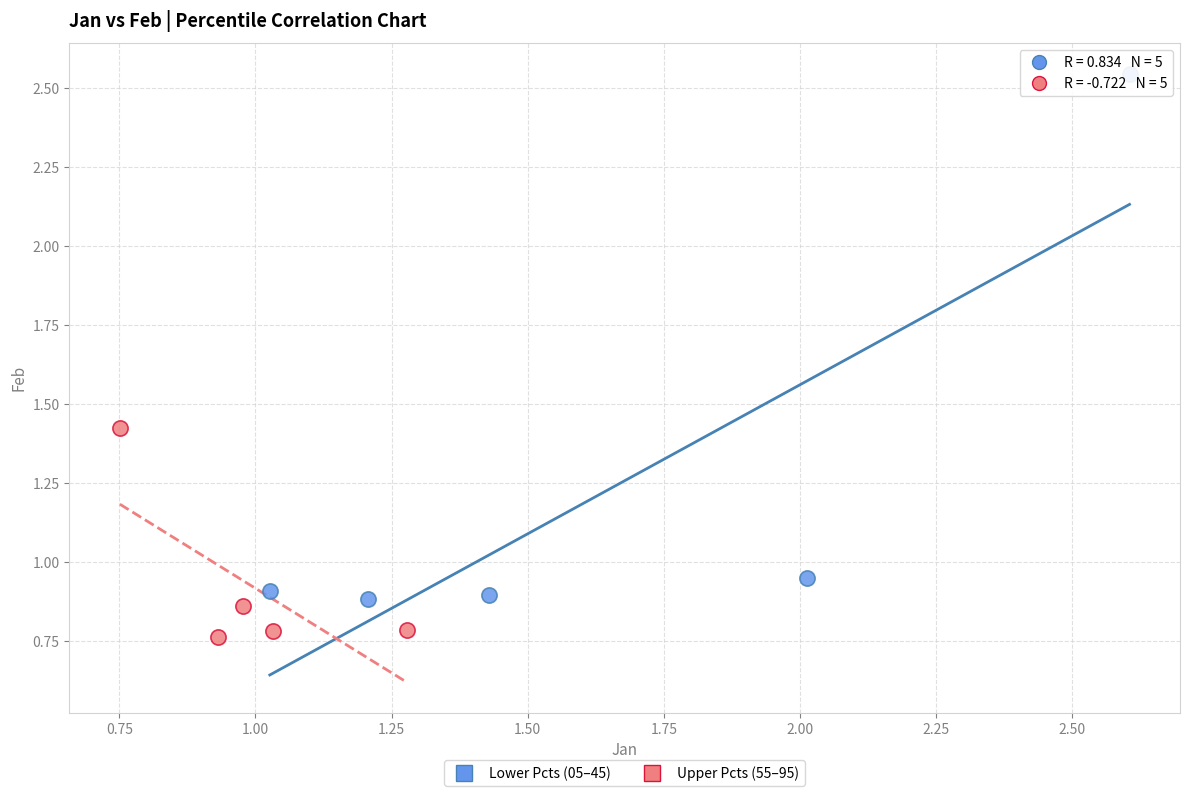

Which series has the largest Y range (max minus min)?

Lower Pcts (05–45)